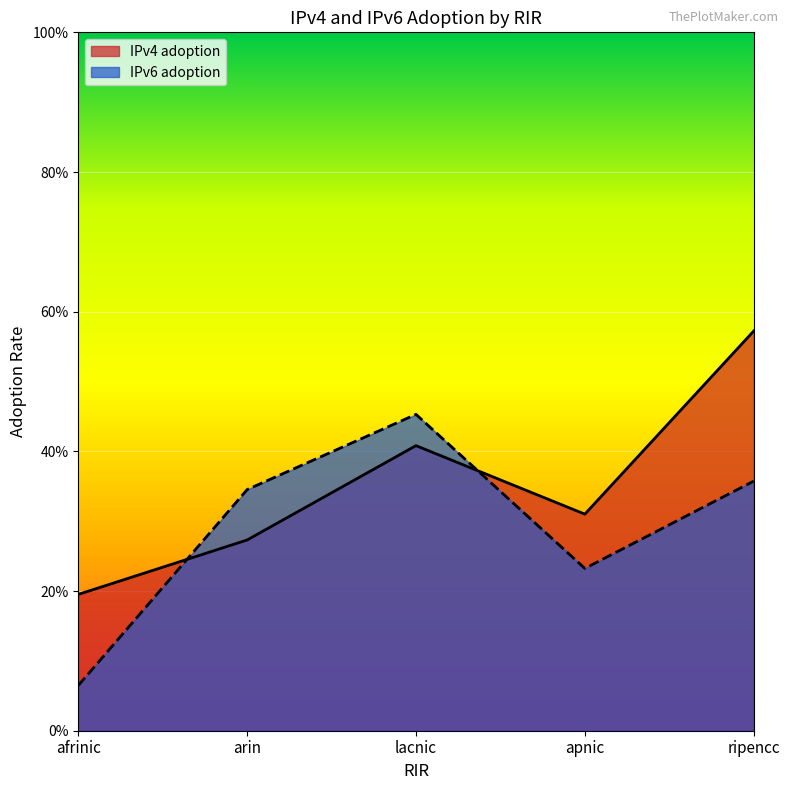

List the series in order of their overall mean, lowest first.

IPv6 adoption, IPv4 adoption